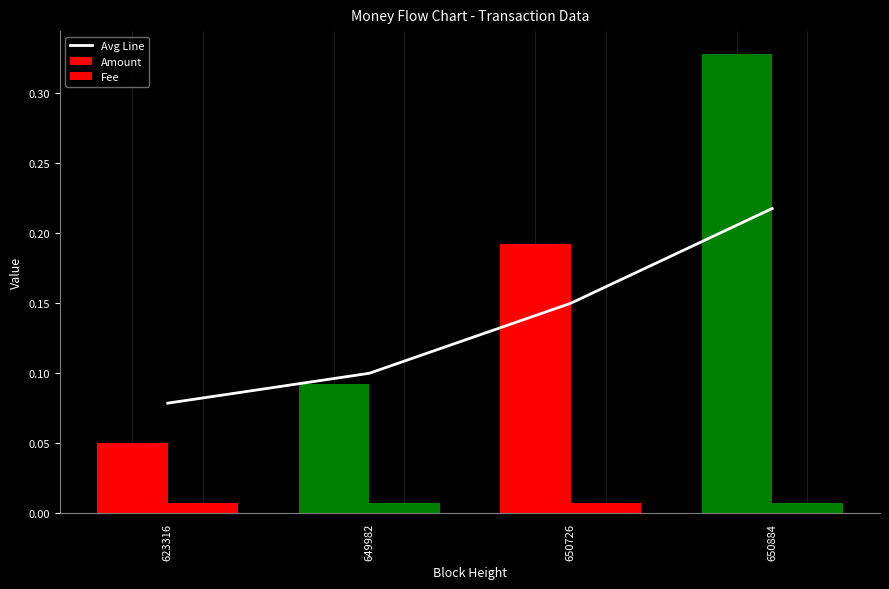

Is it true that the value at 650884 is 0.1?

False